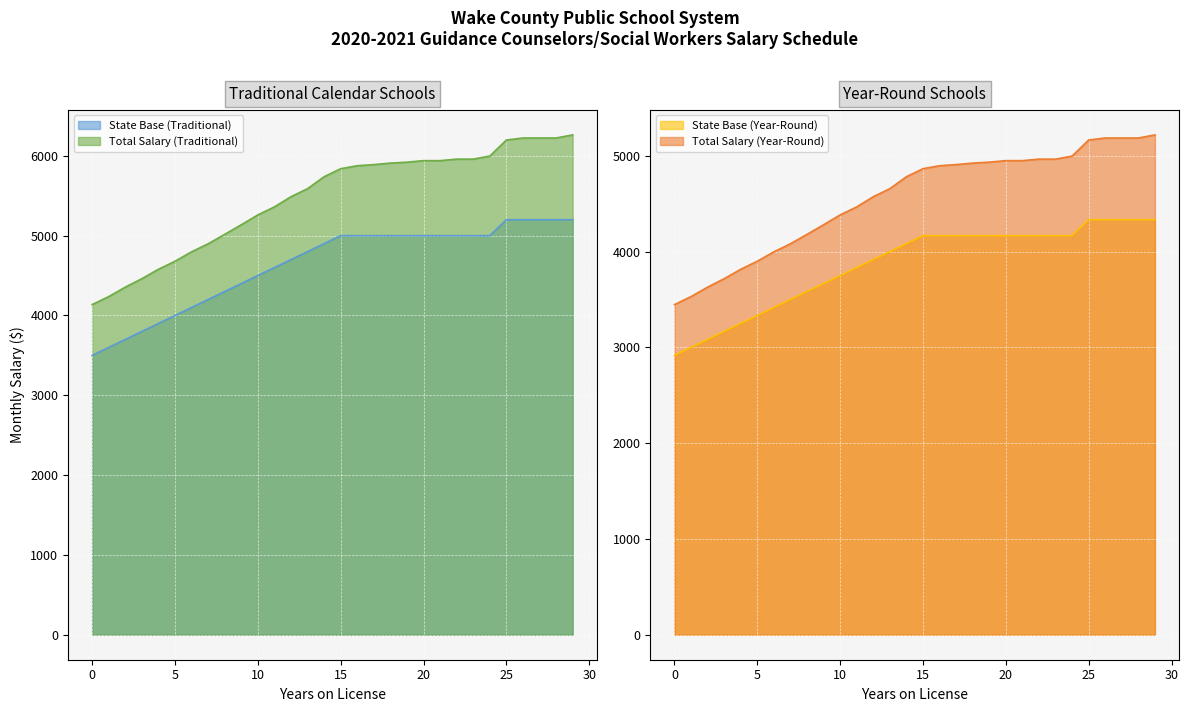

What are all the series names shown in the legend?

State Base (Traditional), Total Salary (Traditional), State Base (Year-Round), Total Salary (Year-Round)